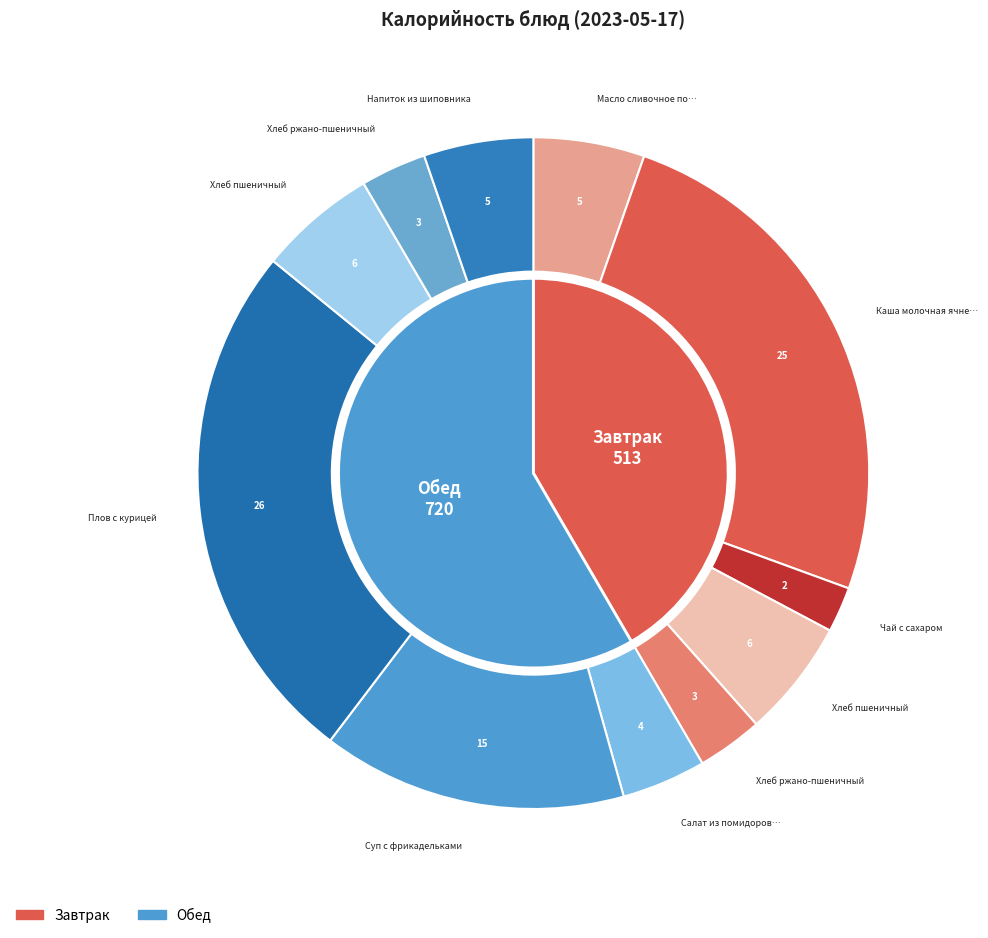

To the nearest percent, what is the difference between the Хлеб пшеничный (завтрак) and Хлеб ржано-пшеничный (завтрак) slice percentages?

3%